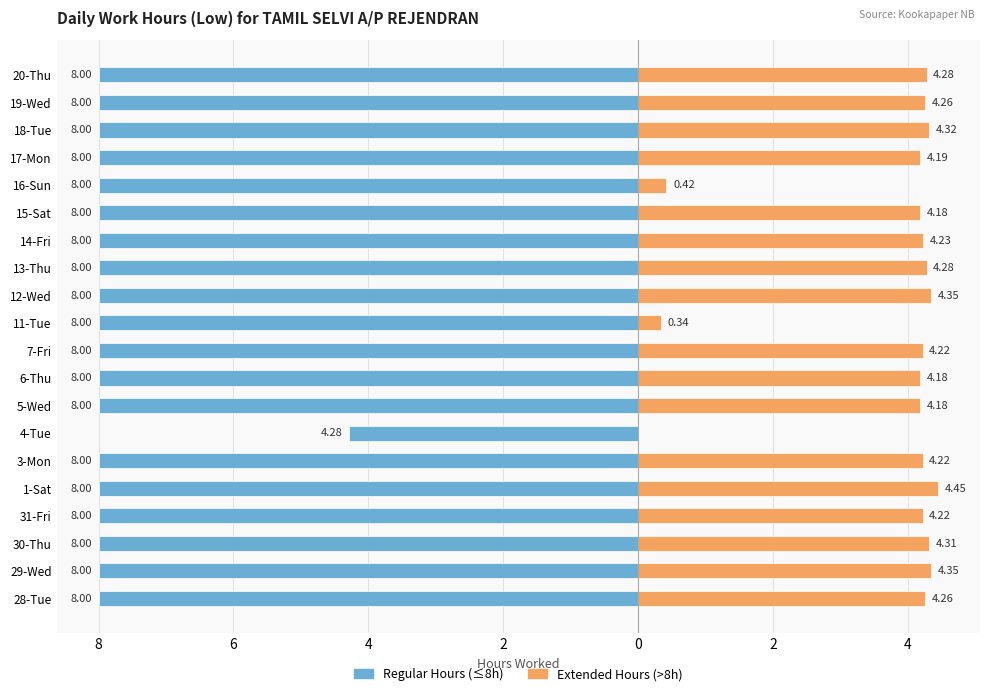

Which series has the largest range (max minus min)?

Extended Hours (>8h)